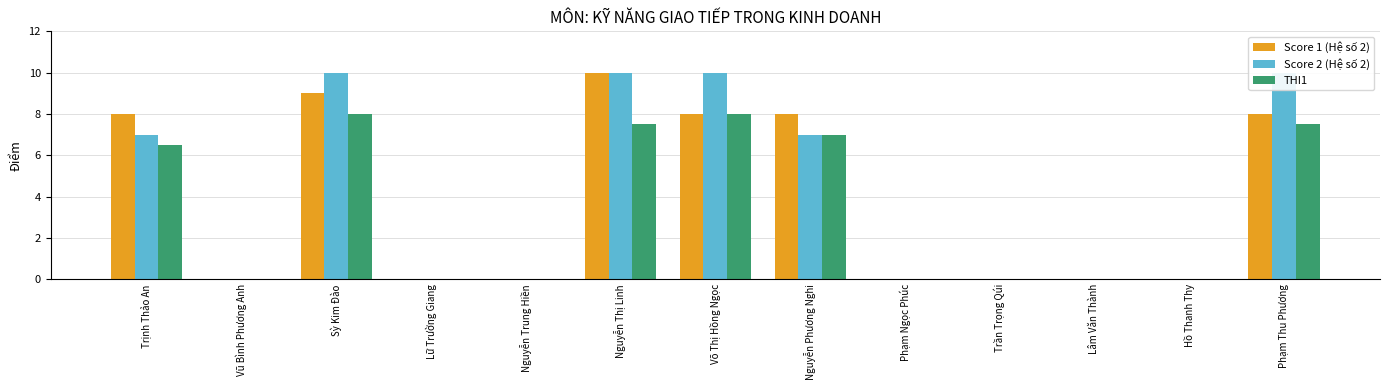

At how many categories does at least one series exceed 8?

4